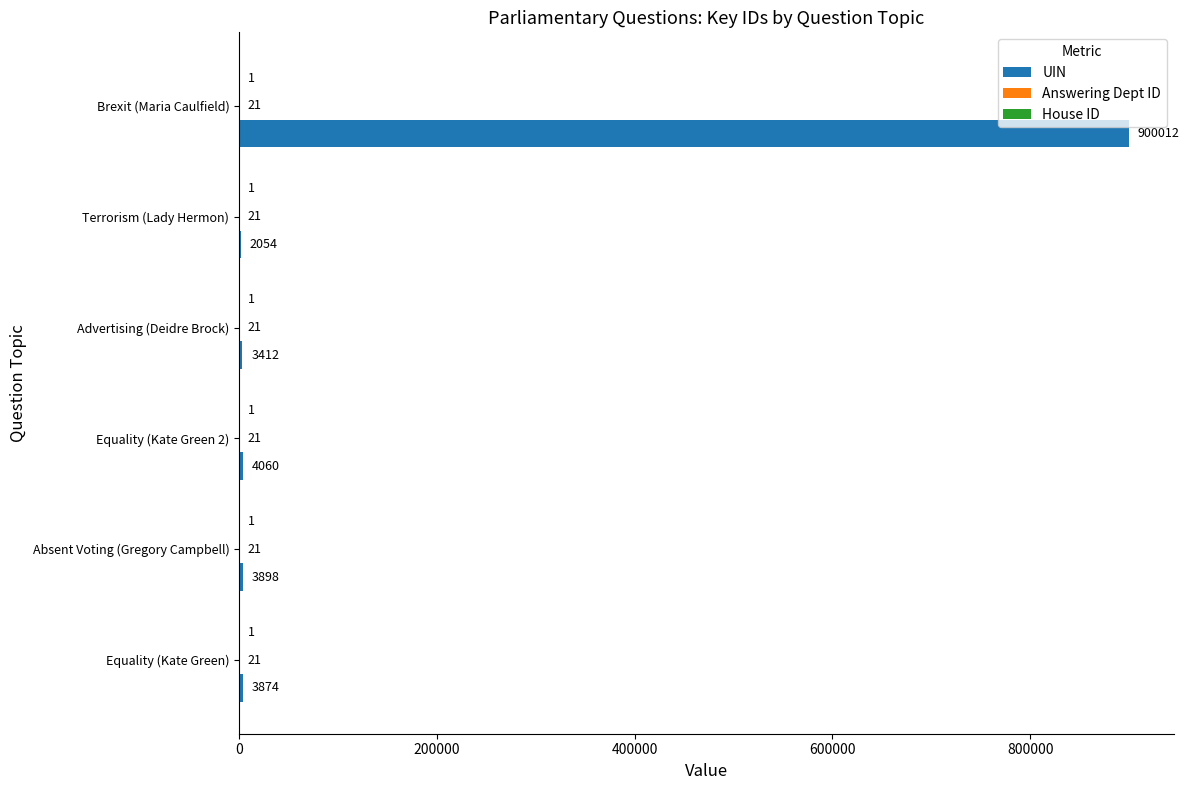

True or false: UIN has a value of 3874 at Equality (Kate Green).

True